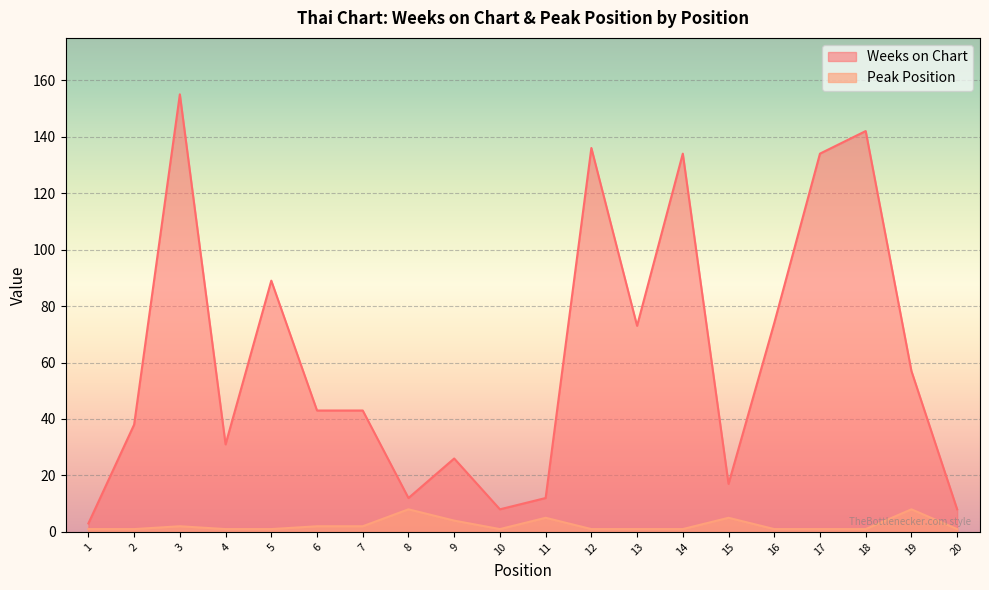

At which label does Weeks on Chart reach its minimum?

1